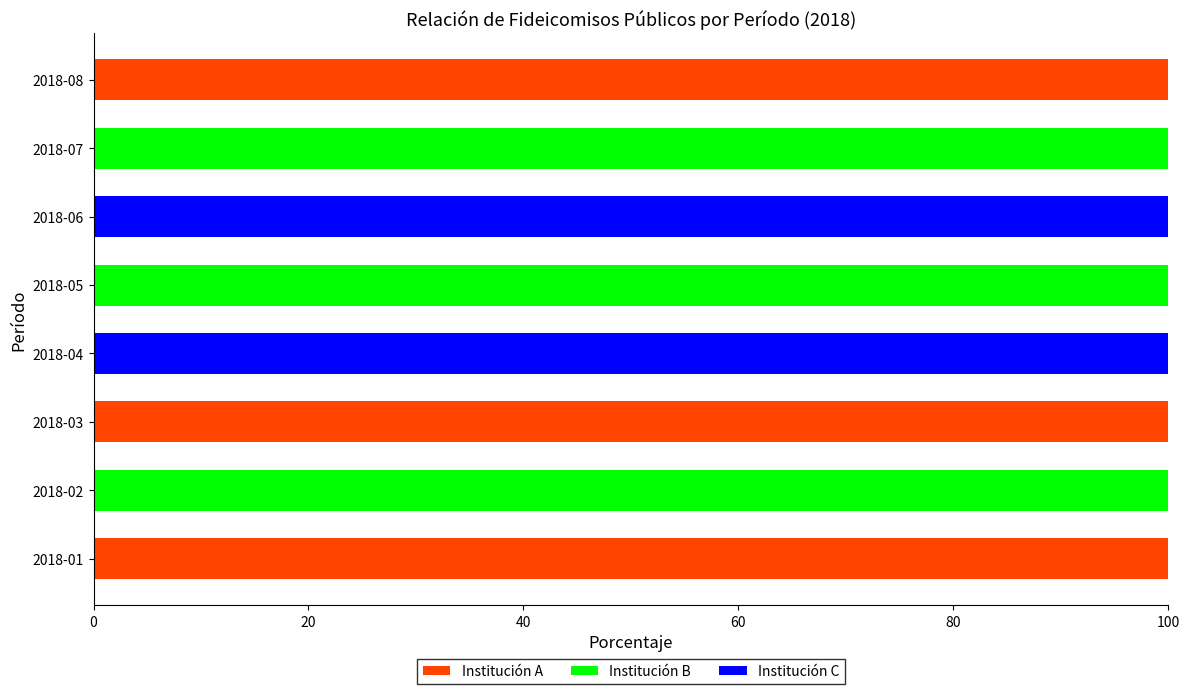

What is the total value across all series at 2018-03?

100